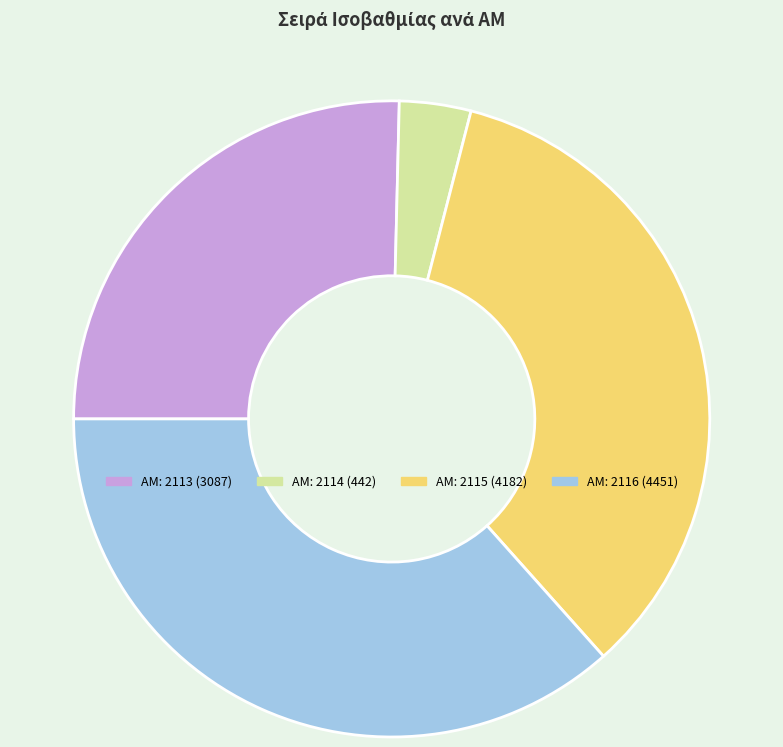

Does any single category account for the majority?

No